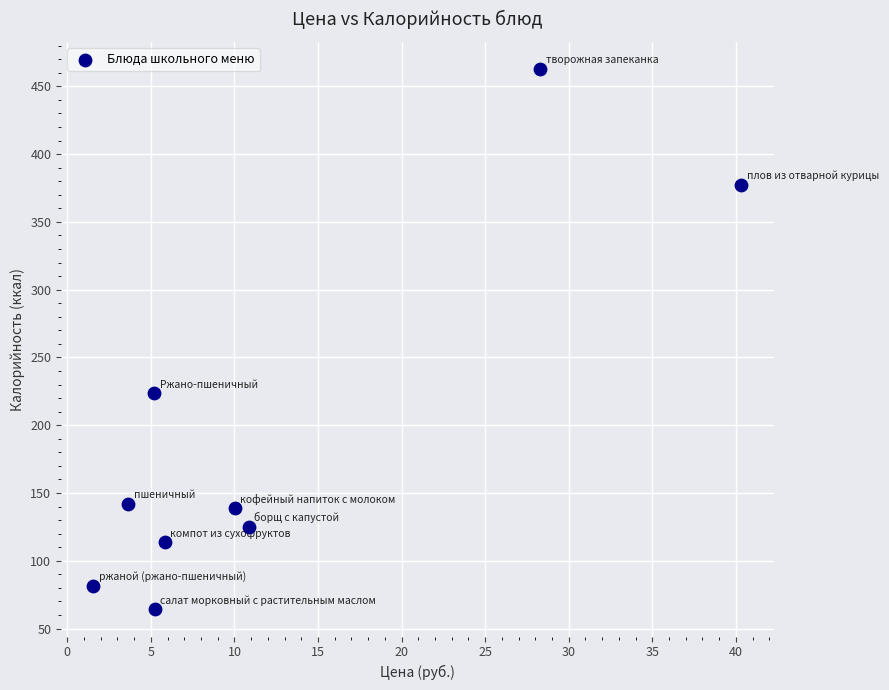

What is the average X value?

12.3